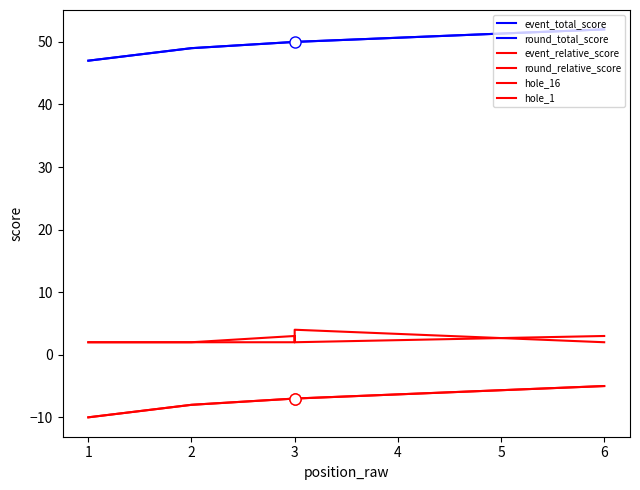

True or false: hole_1 has more than 2 interior local peaks.

False